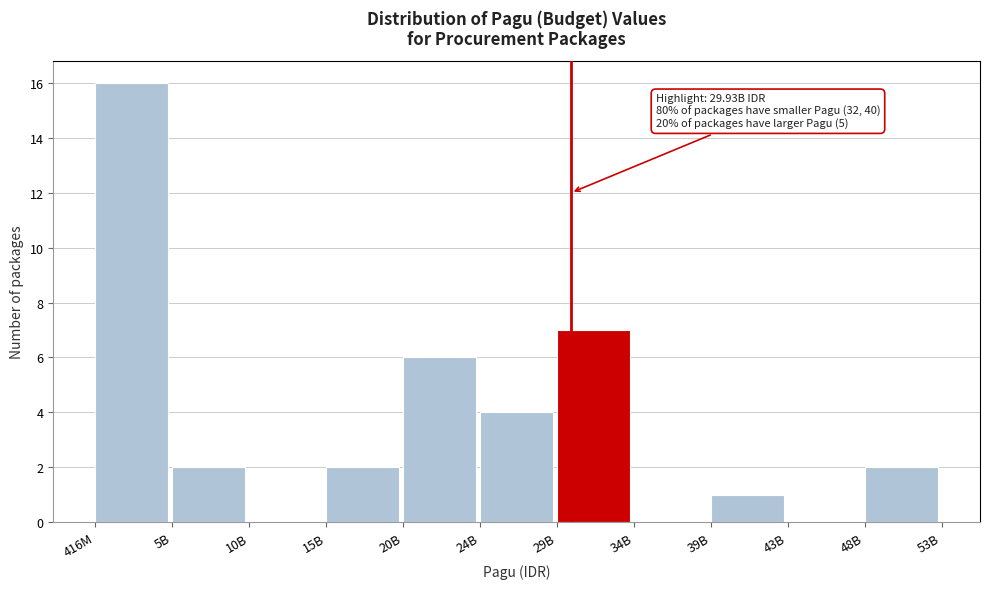

Reading left to right, transcribe all the data shown in this chart.

416M=16	5B=2	10B=0	15B=2	20B=6	24B=4	29B=7	34B=0	39B=1	43B=0	48B=2